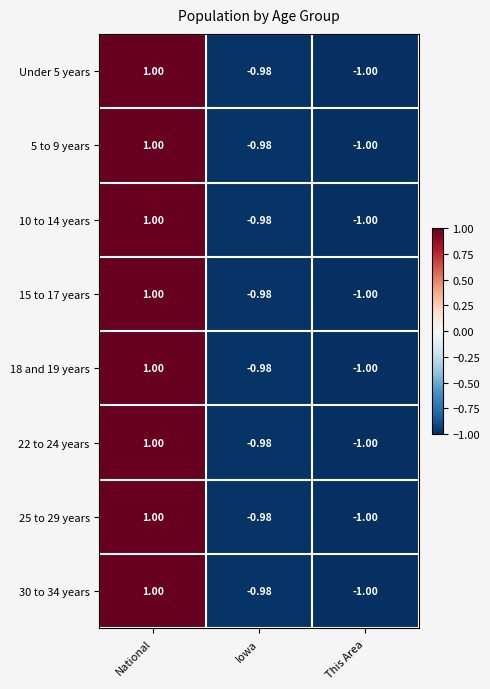

List the labels in order of 10 to 14 years value, smallest first.

This Area, Iowa, National